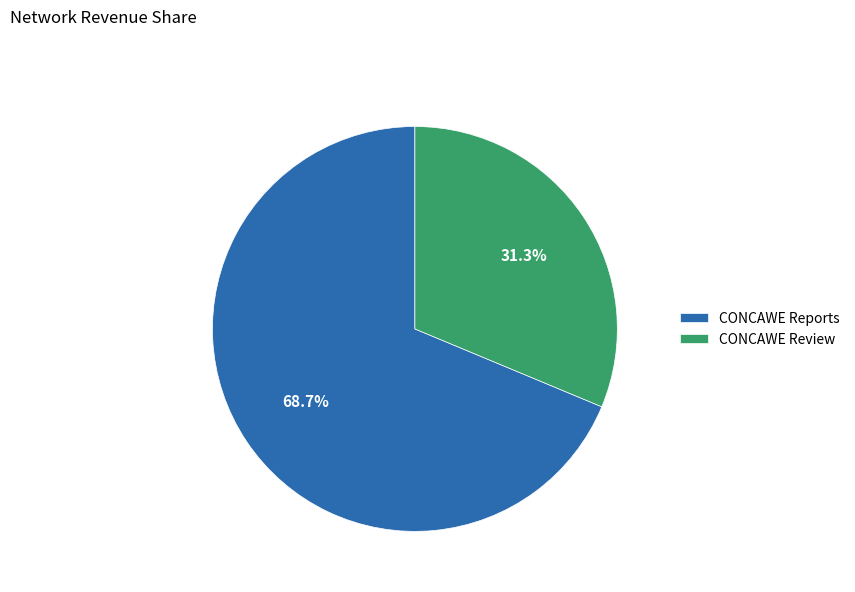

Does CONCAWE Reports account for over 50% of the chart?

Yes